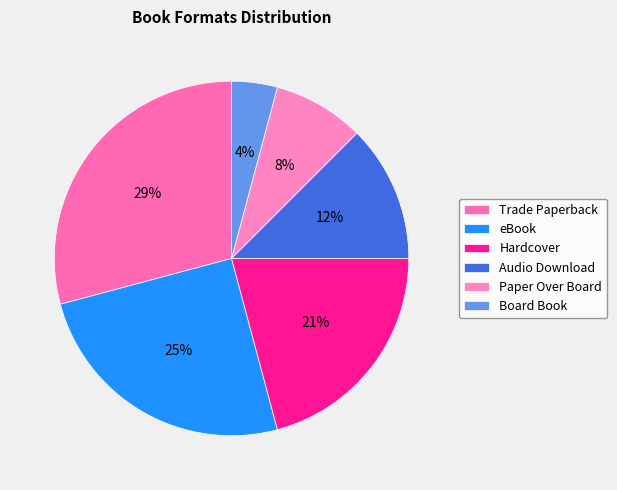

To the nearest percent, what is the combined percentage of eBook and Hardcover?

46%